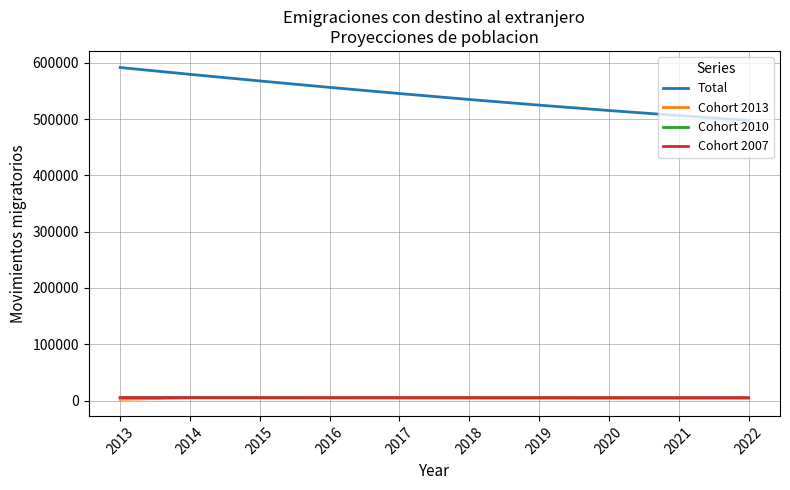

What is the total value across all series at 2018?

549727